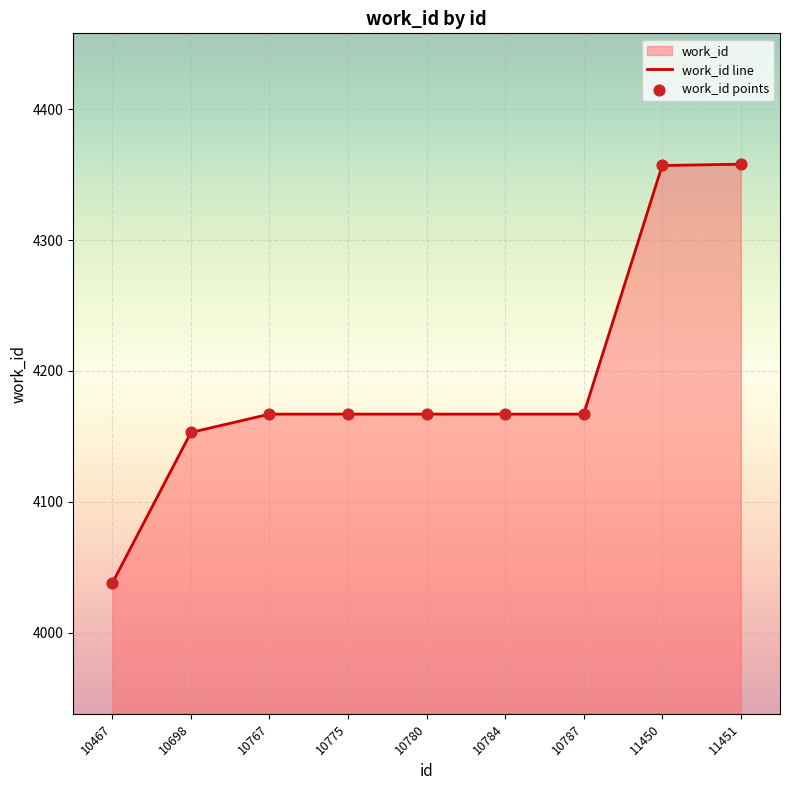

Which series has the largest Y range (max minus min)?

work_id line